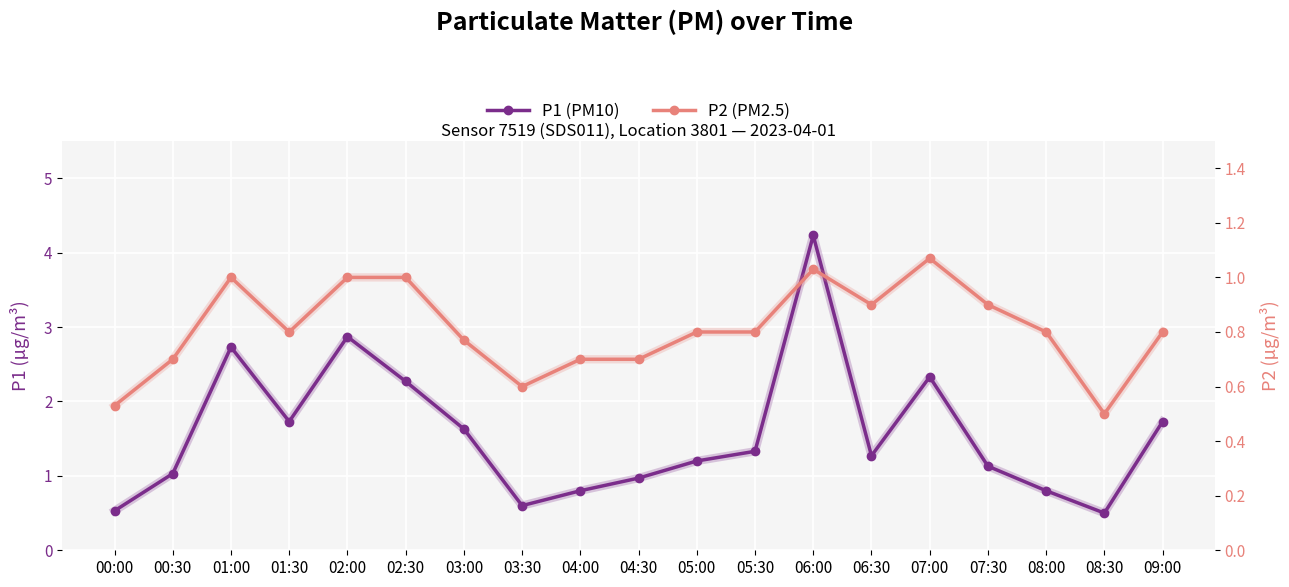

Is the value of P2 at 07:30 greater than the value of P1 at 03:00?

No